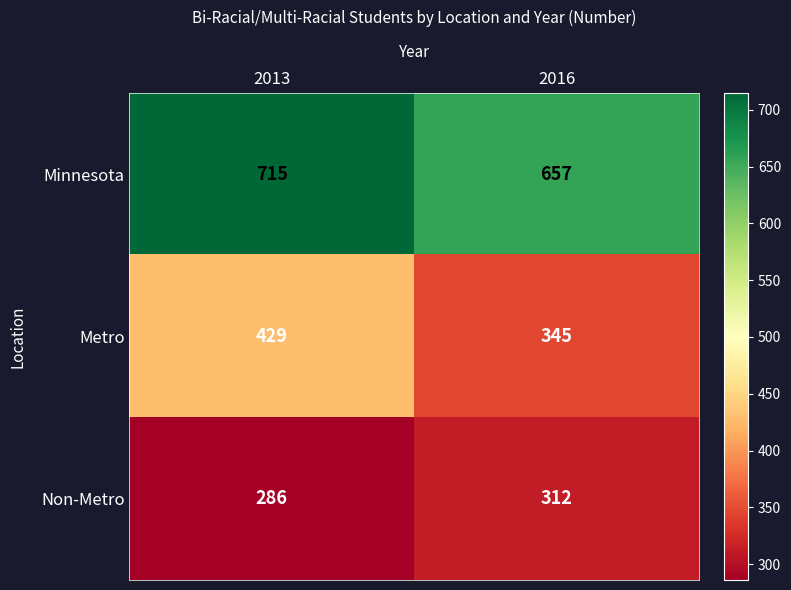

At which label is Non-Metro closest to 299?

2013